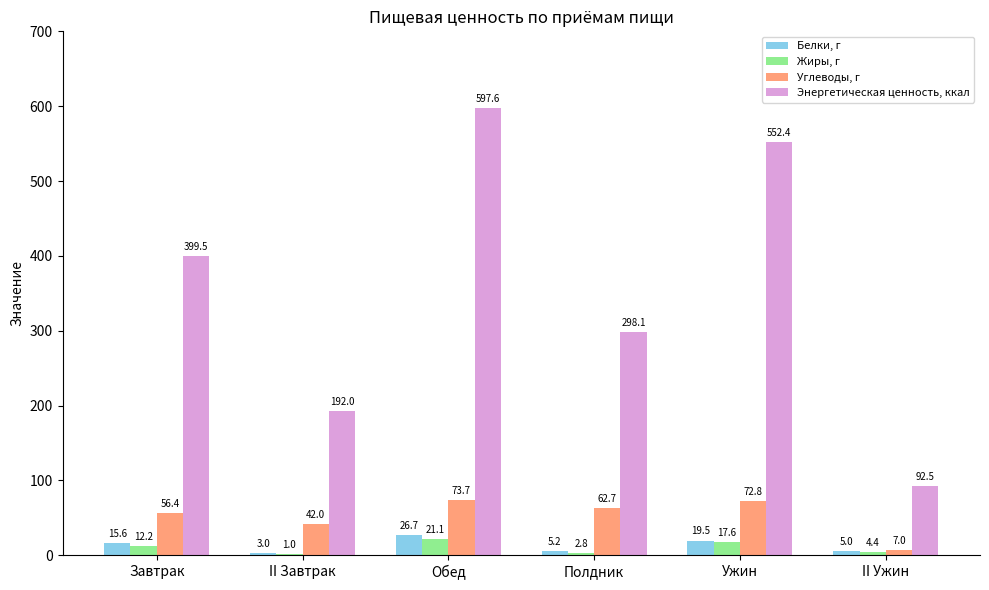

Are the bars grouped side by side (vs. stacked)?

Yes